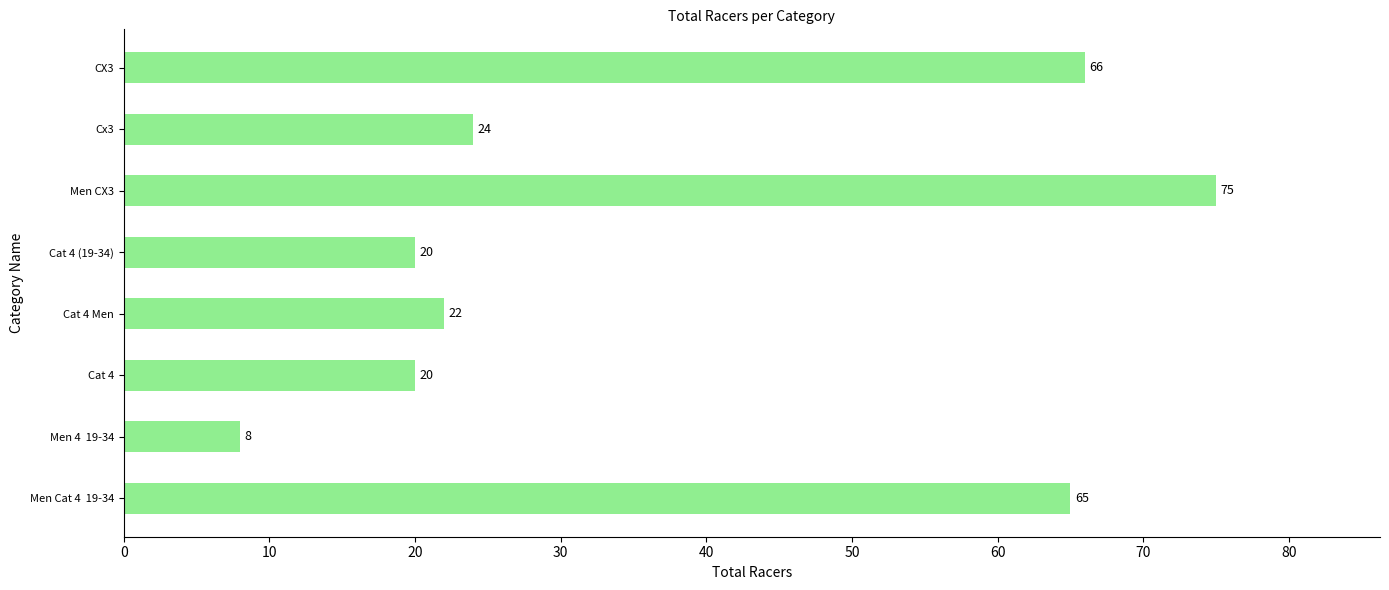

How many values are below 24?

4